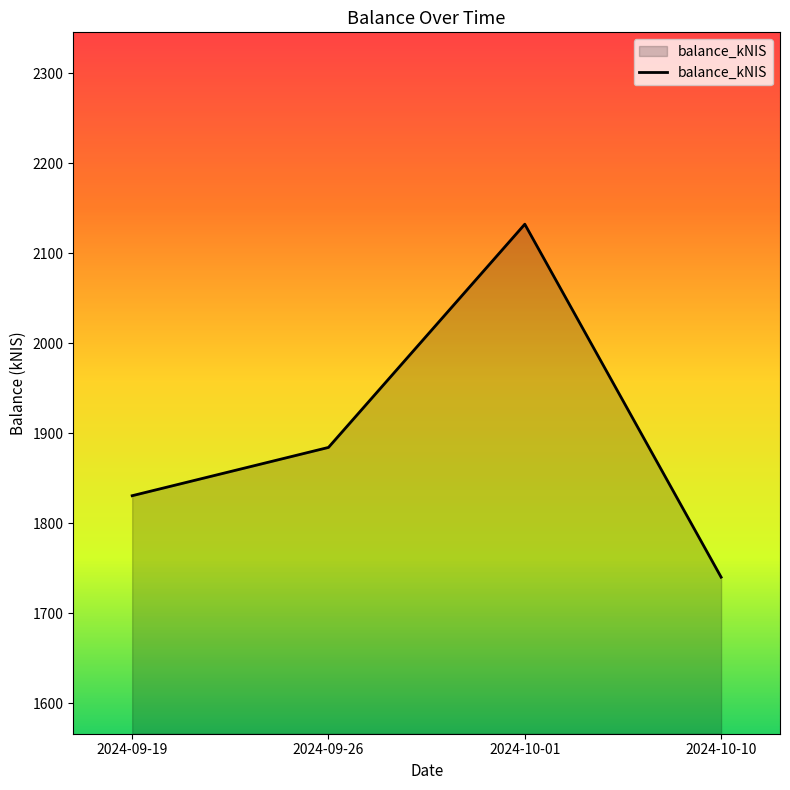

List the labels in order of value, largest first.

2024-10-01, 2024-09-26, 2024-09-19, 2024-10-10